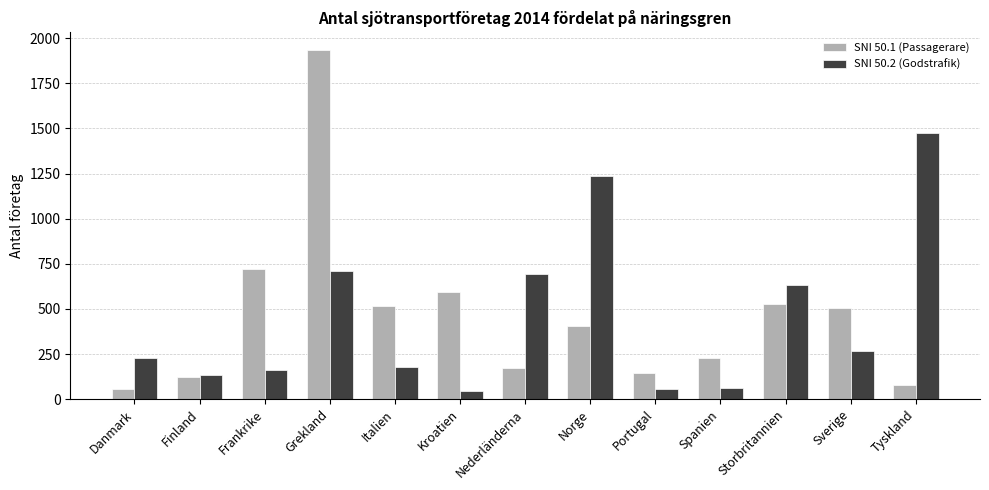

Are the bars horizontal?

No